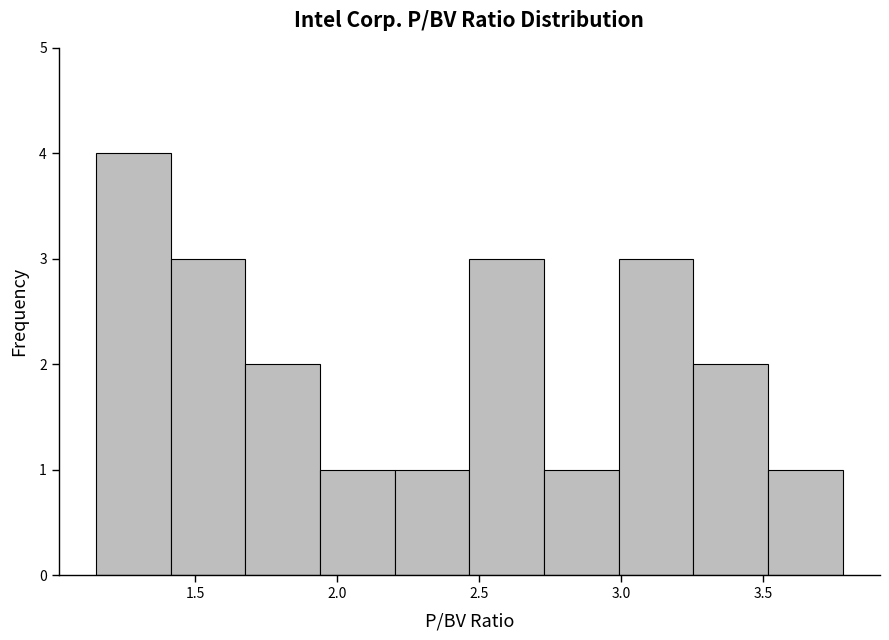

Reading left to right, transcribe this chart: for each bar, give the range it covers on the x-axis and its height. Neither the bar edges nor the heights are printed on the chart, so give them approximately, as read against the axes.

1.15 to 1.40: 4
1.40 to 1.70: 3
1.70 to 1.95: 2
1.95 to 2.20: 1
2.20 to 2.45: 1
2.45 to 2.75: 3
2.75 to 3.00: 1
3.00 to 3.25: 3
3.25 to 3.50: 2
3.50 to 3.80: 1